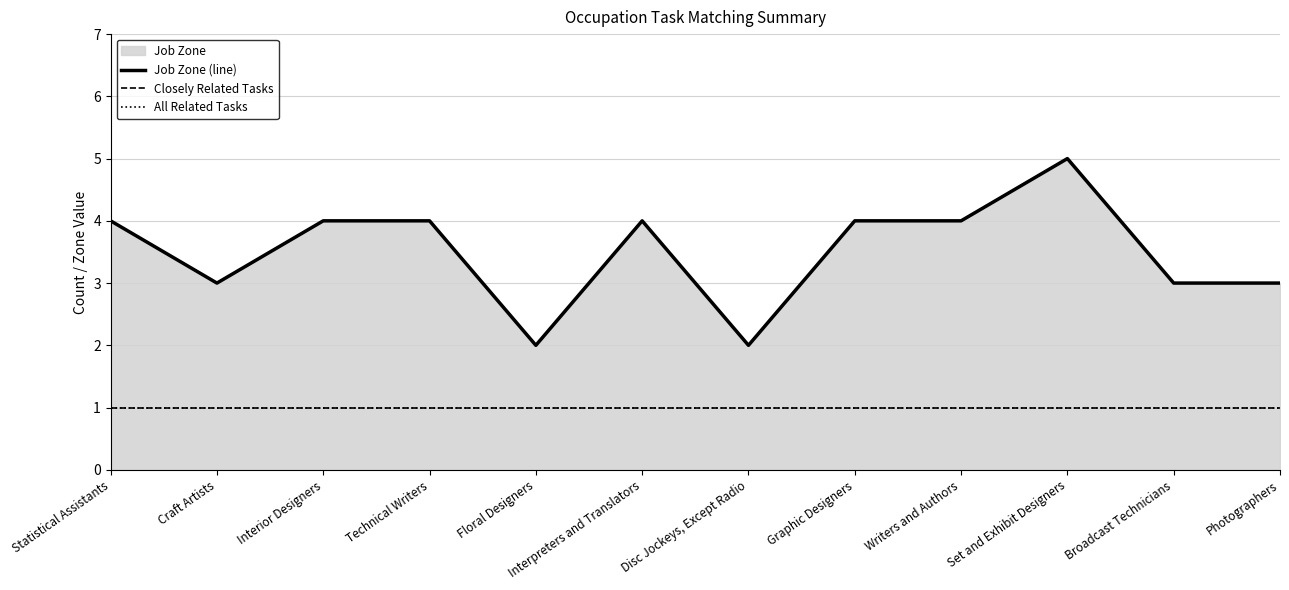

How many interior local valleys does the Job Zone (line) series have?

3